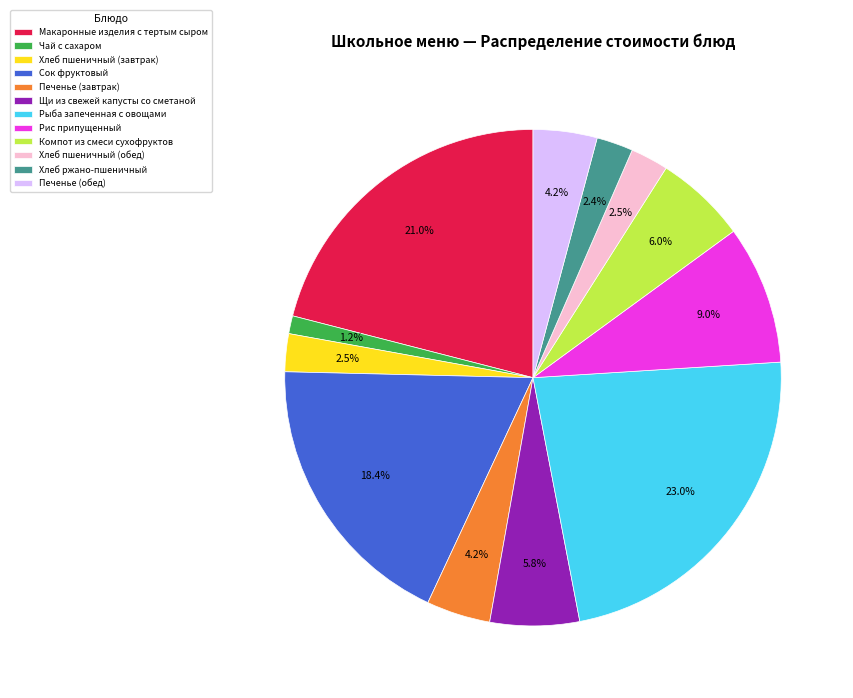

What is the smallest slice in the pie chart?

Чай с сахаром